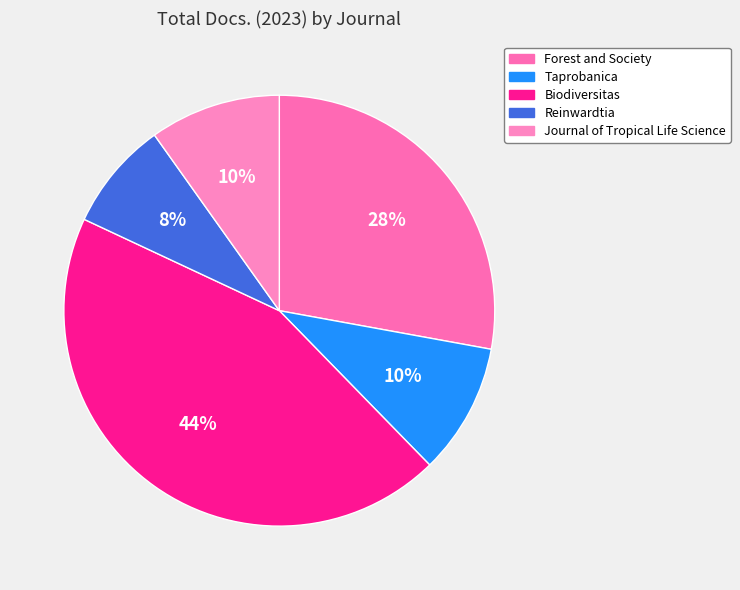

What portion of the pie excludes Taprobanica?

90.2%